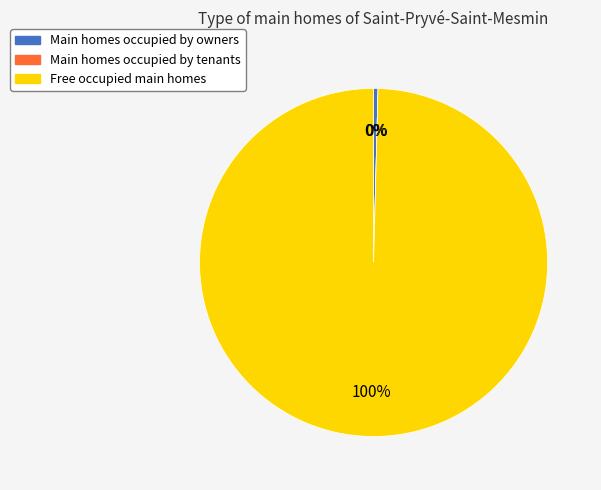

To the nearest percent, what is the average slice percentage?

33%